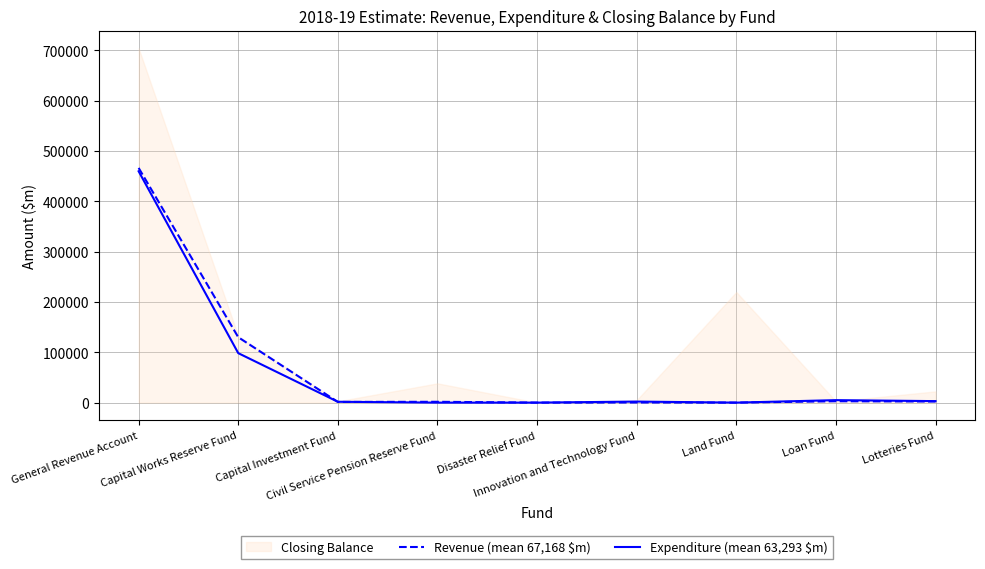

Is it true that Expenditure (mean 63,293 $m) equals 2981 at Lotteries Fund?

True